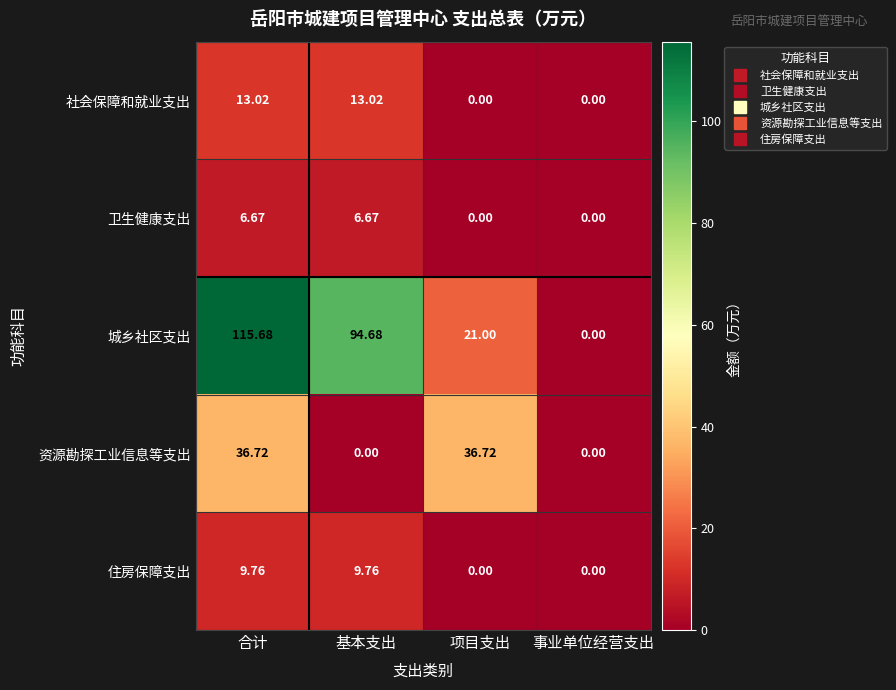

List the series in order of their peak value, lowest first.

卫生健康支出, 住房保障支出, 社会保障和就业支出, 资源勘探工业信息等支出, 城乡社区支出